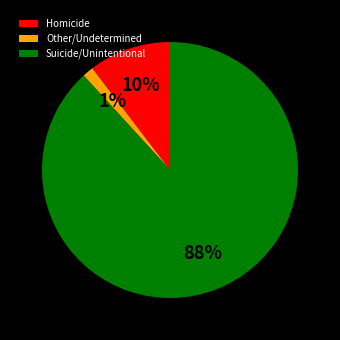

Which slice represents more than half of the pie?

Suicide/Unintentional